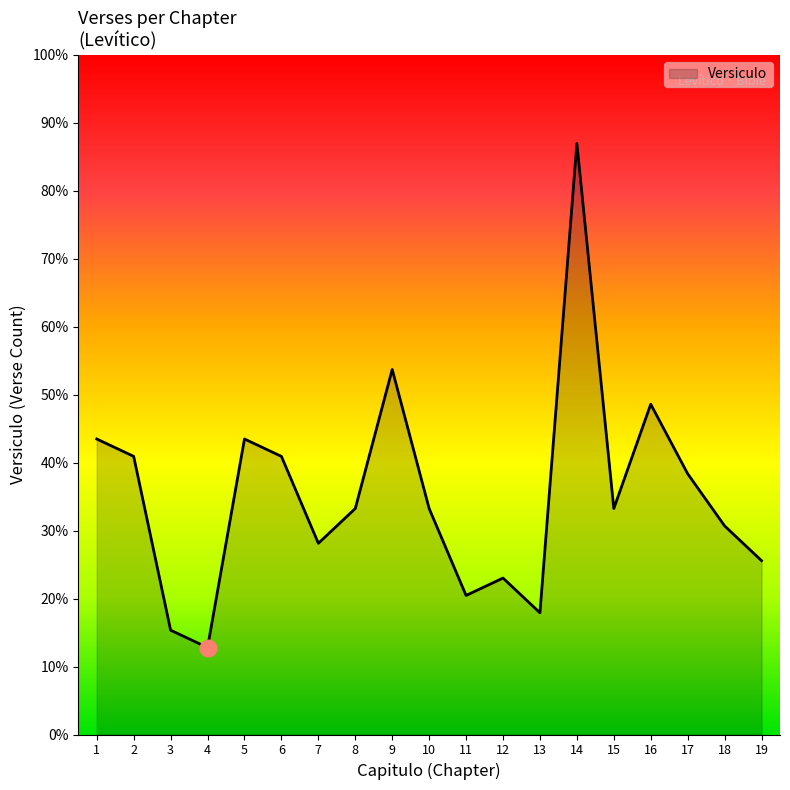

Does the chart display data point markers on the line(s)?

No